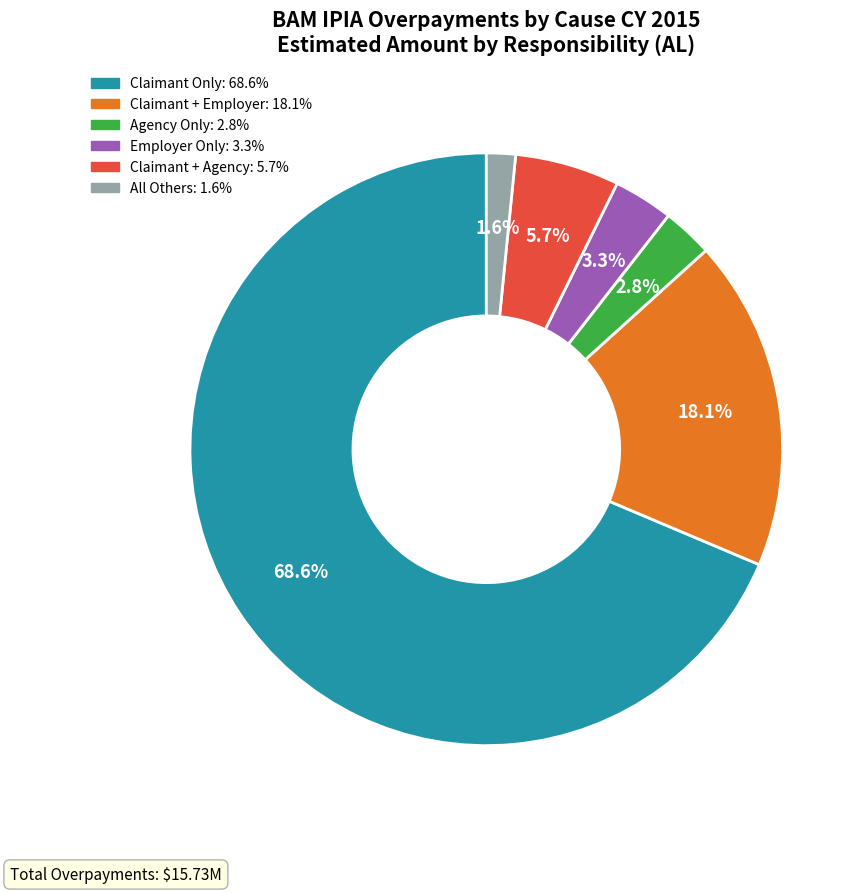

Is Claimant Only the majority of the pie?

Yes